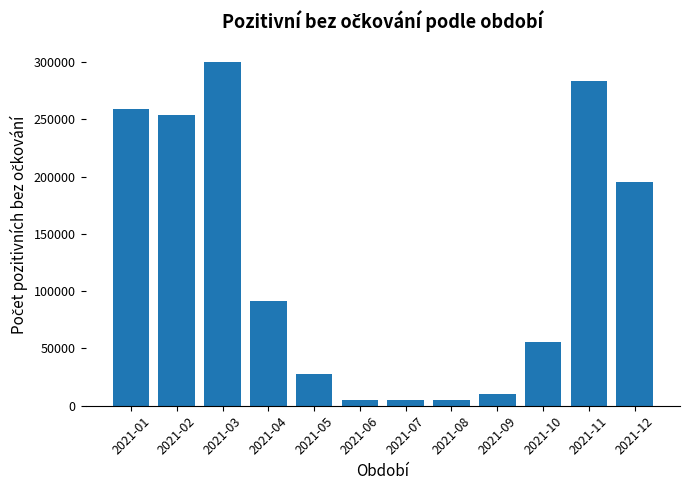

What is the value of the 4th bar from the left?

91722